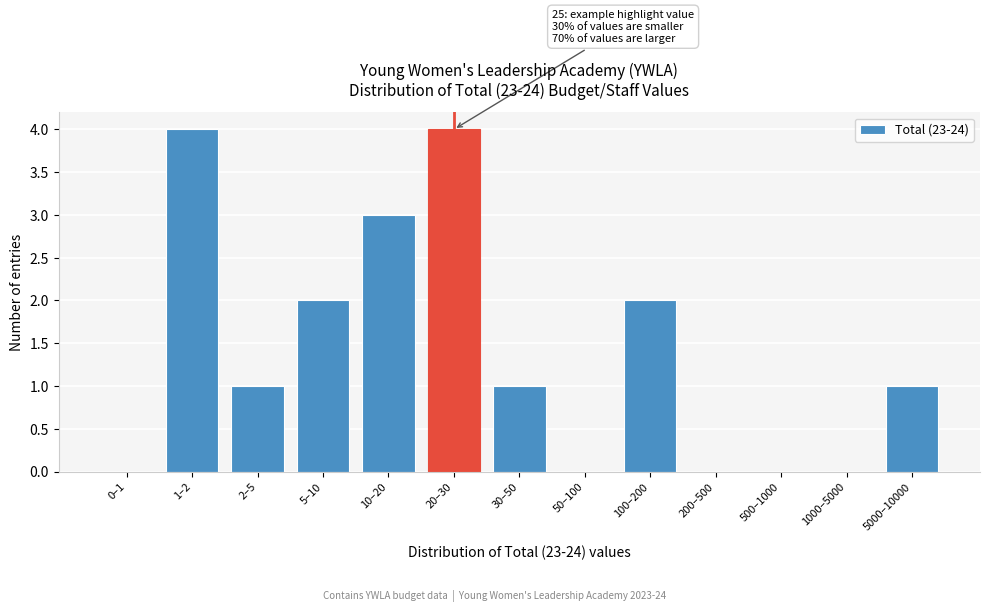

Reading left to right, extract all data points from this chart.

0–1=0	1–2=4	2–5=1	5–10=2	10–20=3	20–30=4	30–50=1	50–100=0	100–200=2	200–500=0	500–1000=0	1000–5000=0	5000–10000=1